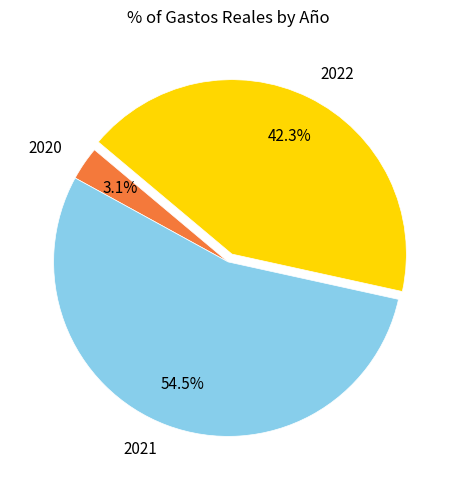

Between 2020 and 2021, which is larger?

2021